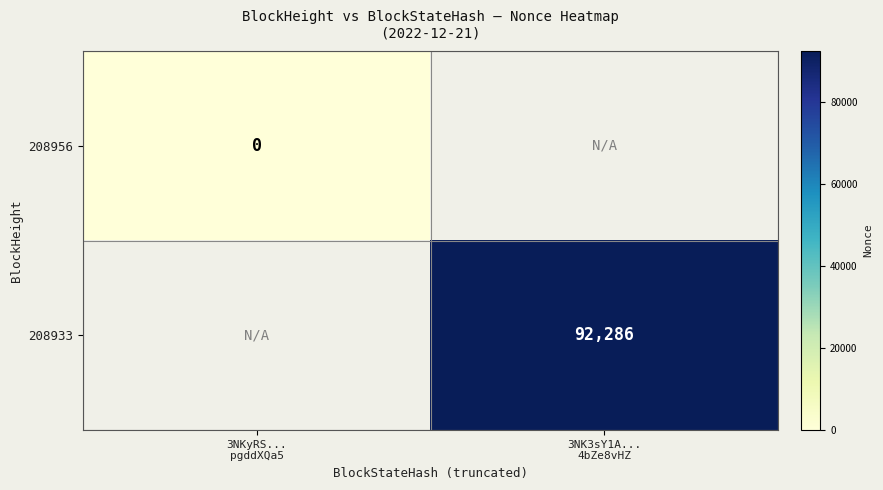

Is the value of 208933 at 3NK3sY1A... 4bZe8vHZ greater than the value of 208956 at 3NKyRS... pgddXQa5?

Yes